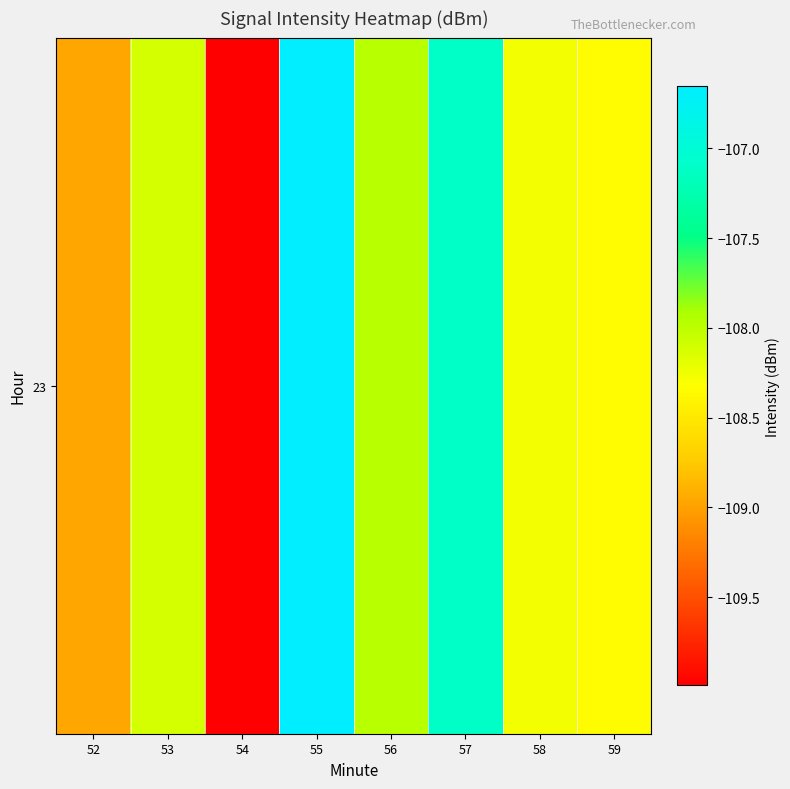

Rank the categories by value from lowest to highest.

54, 52, 59, 58, 53, 56, 57, 55